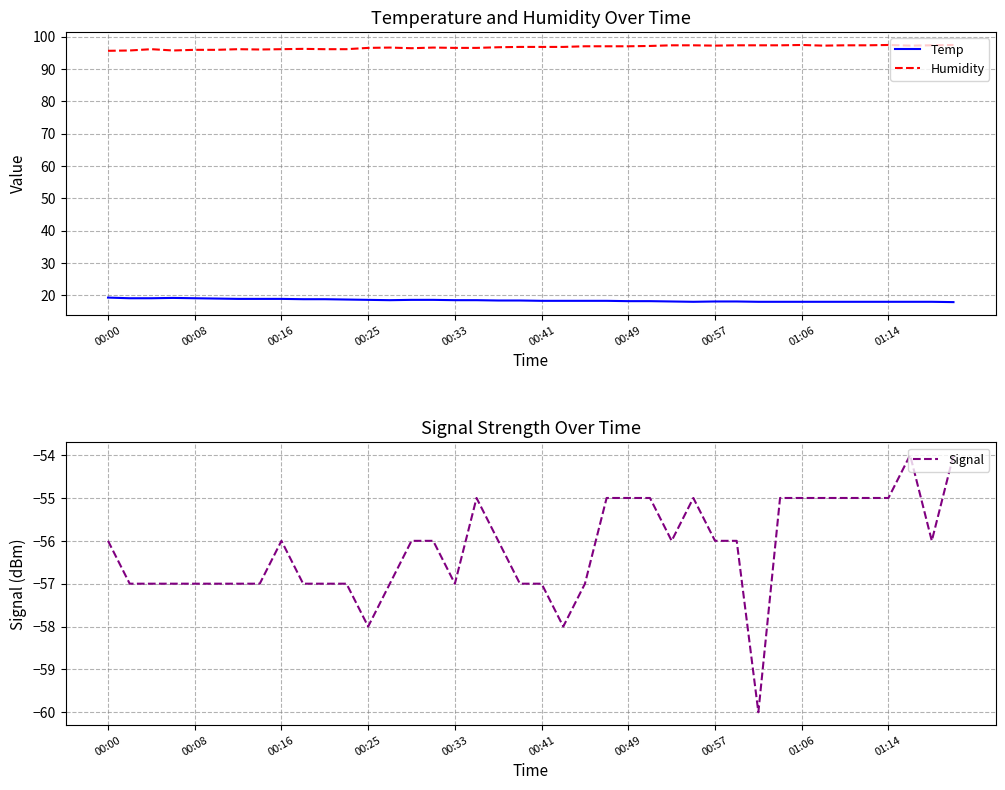

Does the chart have visible grid lines?

Yes